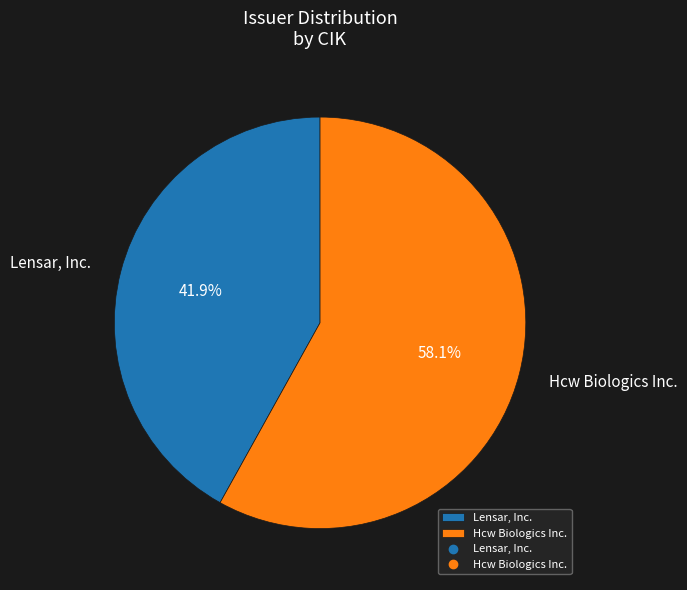

Which category accounts for the majority?

Hcw Biologics Inc.